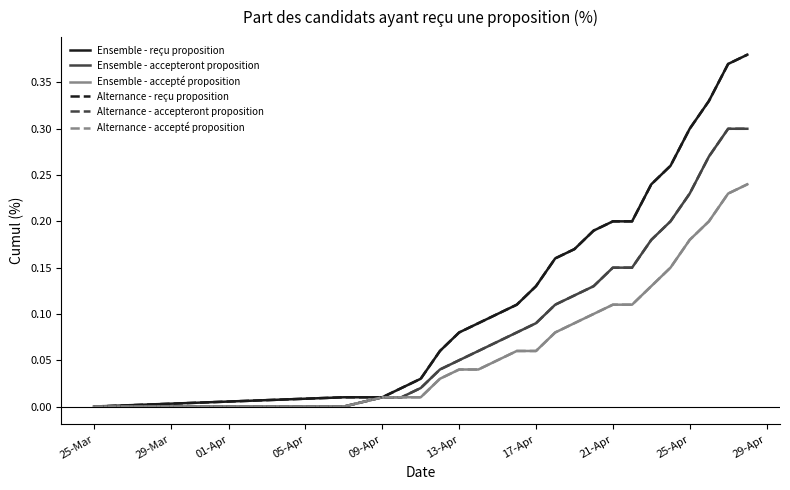

True or false: Ensemble - reçu proposition and Alternance - accepté proposition cross at least once.

False